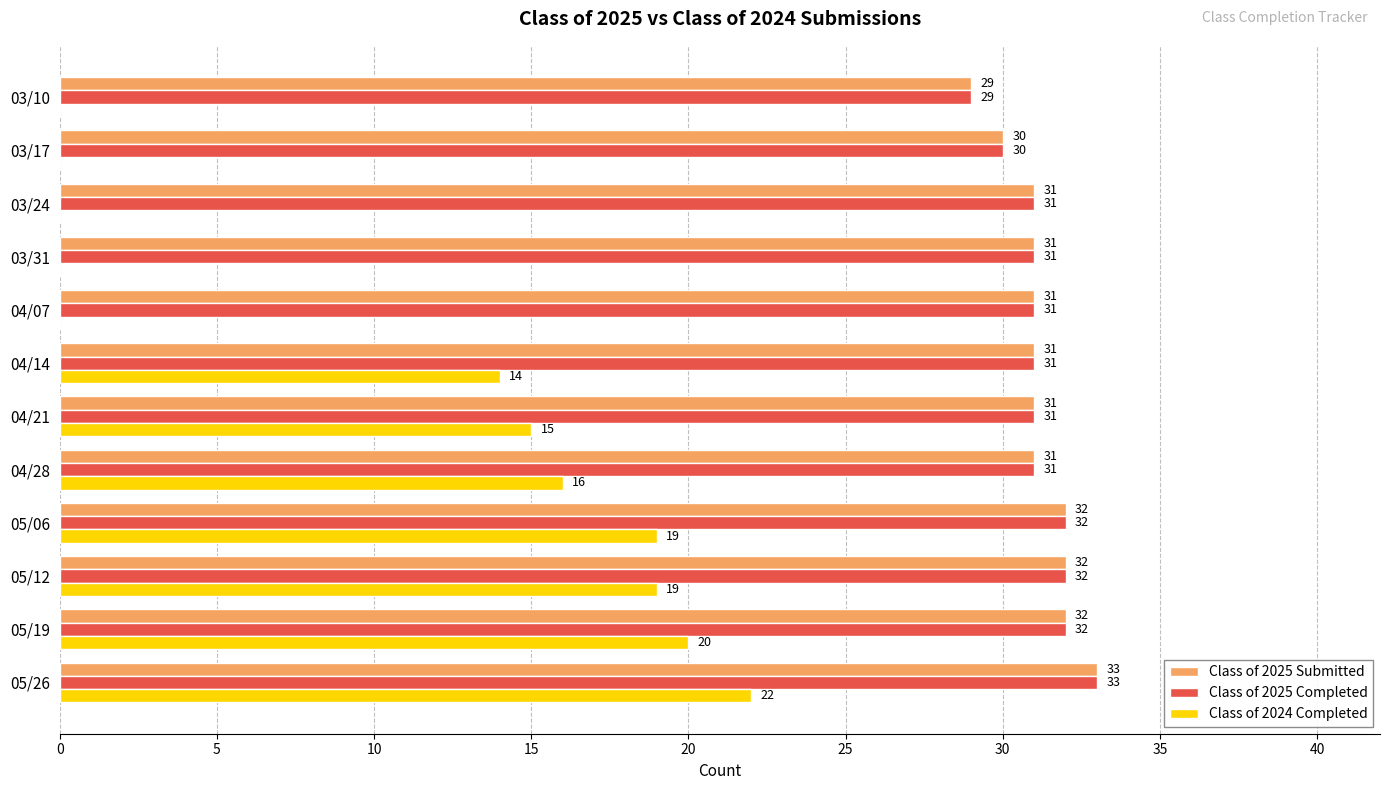

What is the sum of all Class of 2024 Completed values?

125